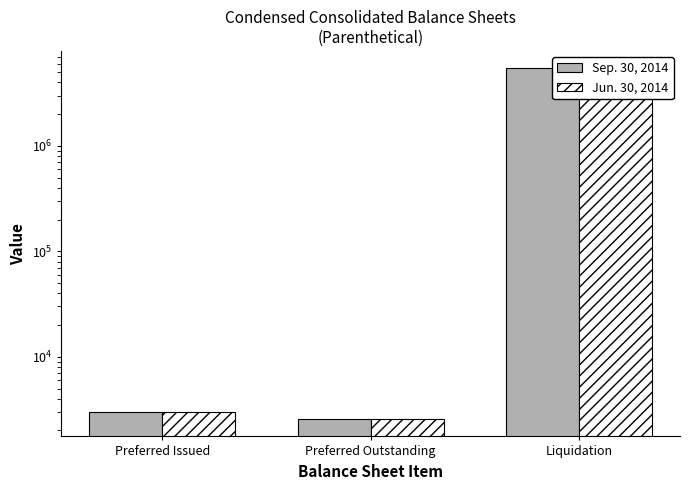

Which category has the lowest value across all series?

Preferred Outstanding